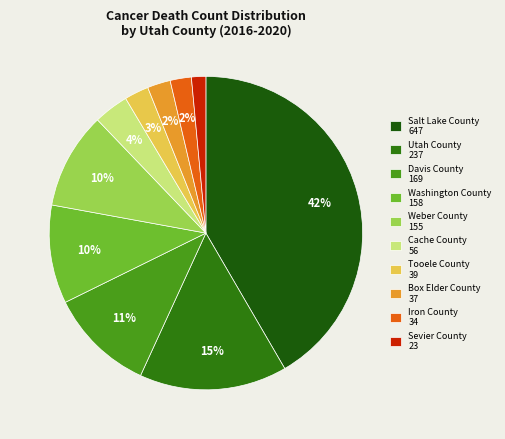

Count the number of slices in the pie.

10